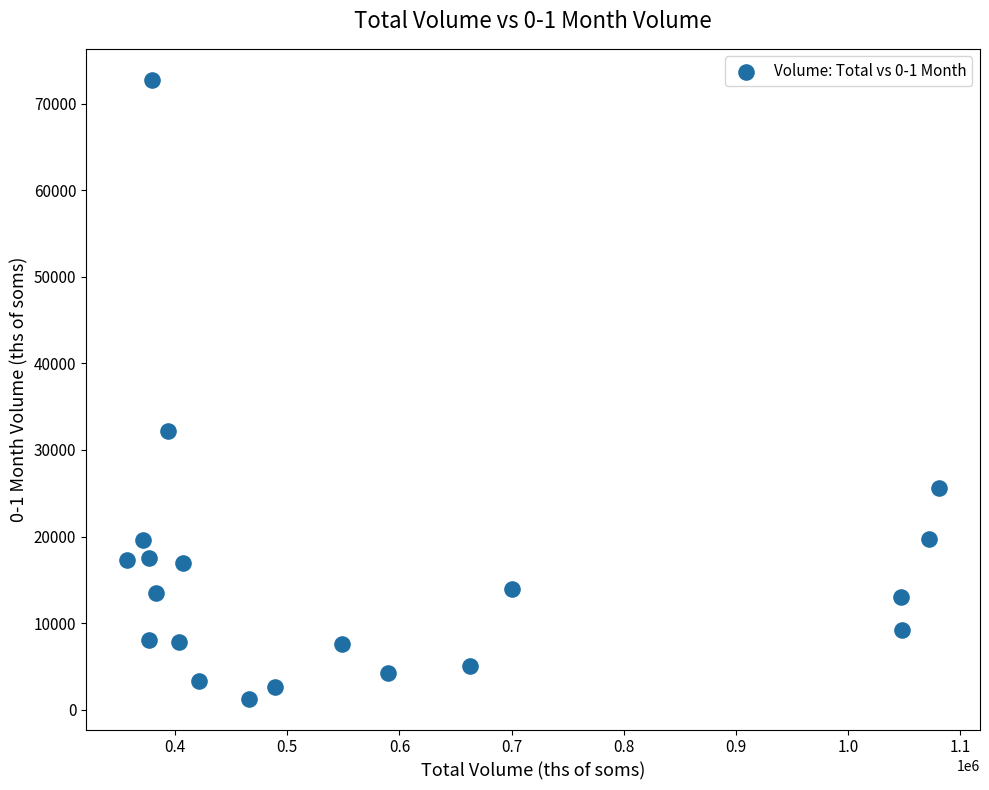

What Y value in the scatter plot is closest to 37026?

32211.0